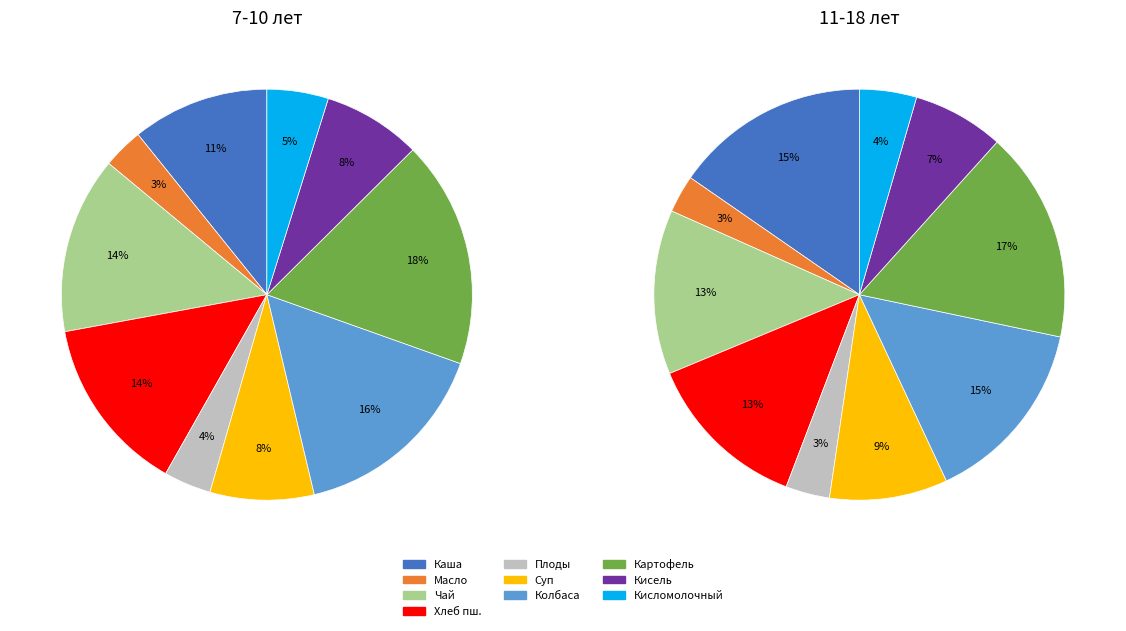

Count the number of slices in the pie.

10